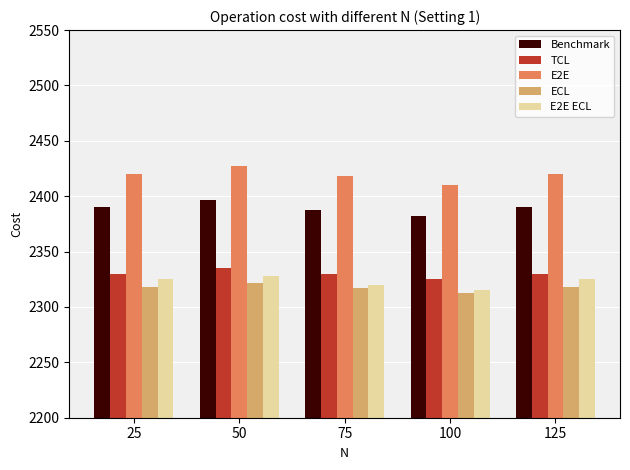

At which category does the chart reach its minimum across all series?

100